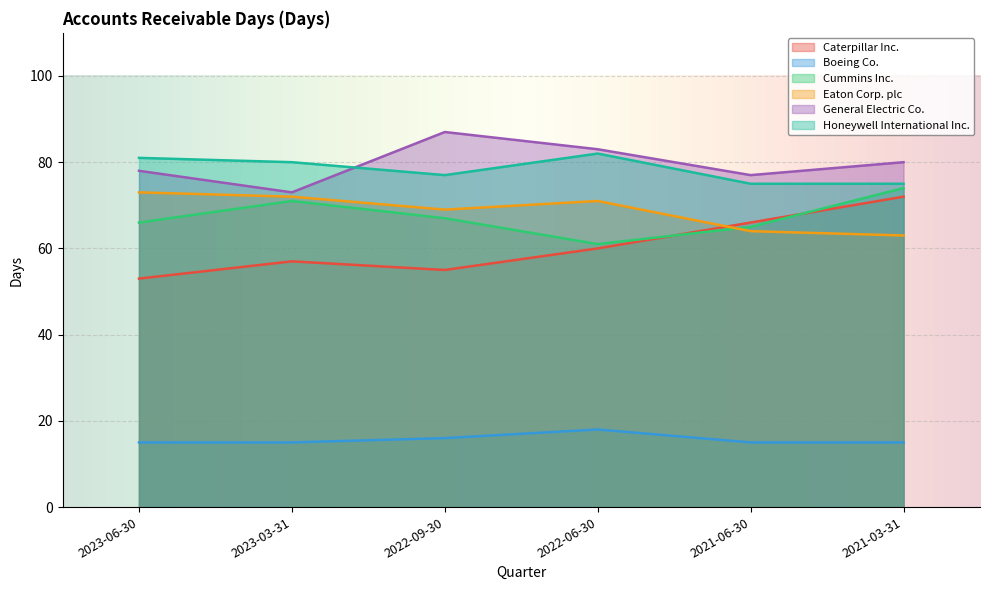

At which category does General Electric Co. reach its first local valley?

2023-03-31